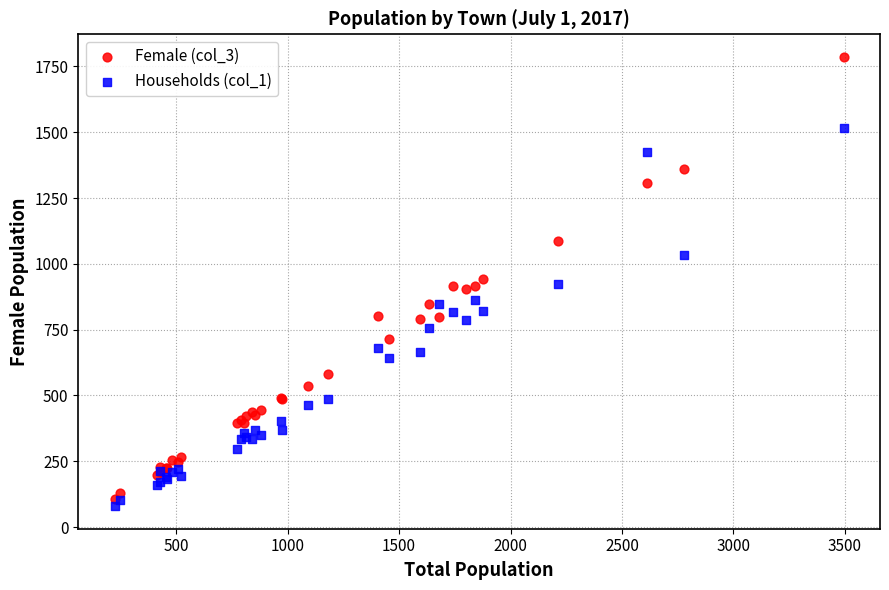

Which series has the largest Y range (max minus min)?

Female (col_3)